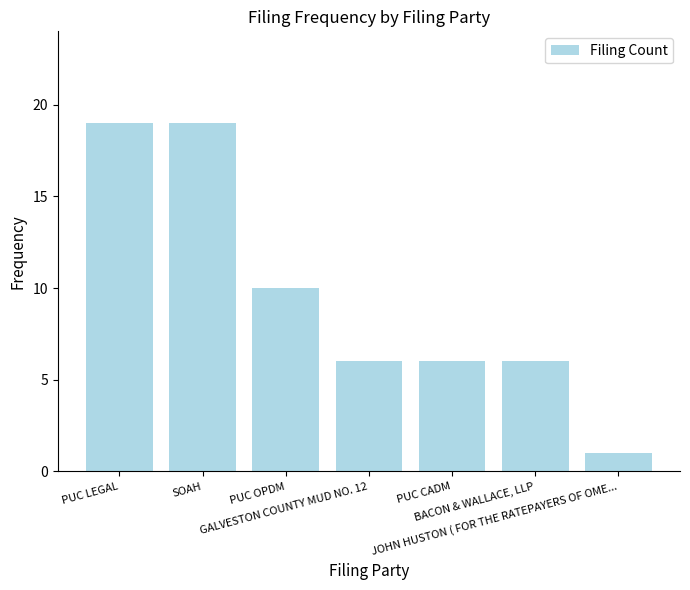

What is the average value?

10